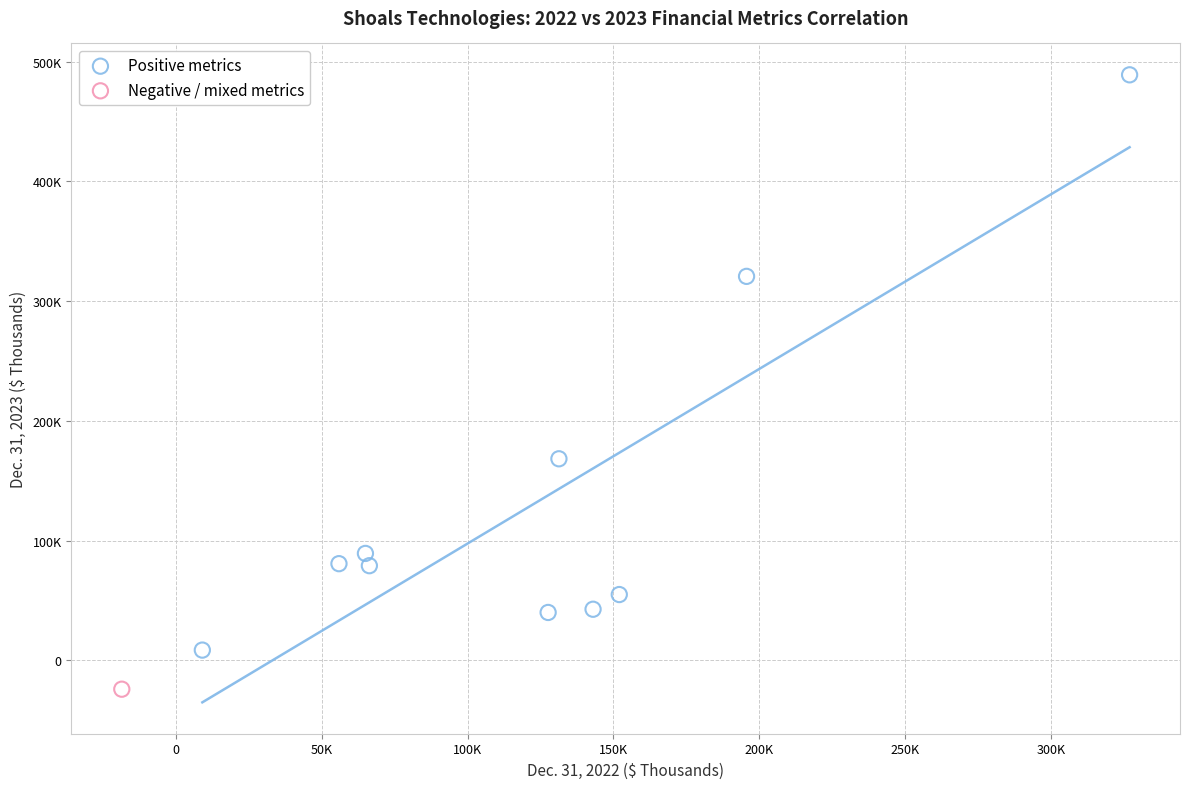

What are all the series names shown in the legend?

Positive metrics, Negative / mixed metrics